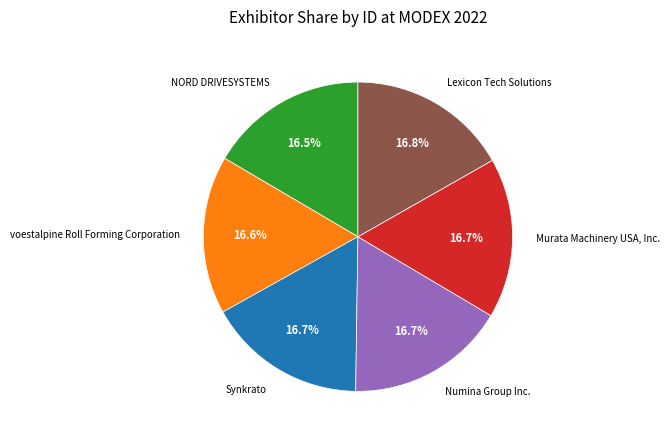

Is voestalpine Roll Forming Corporation the majority of the pie?

No